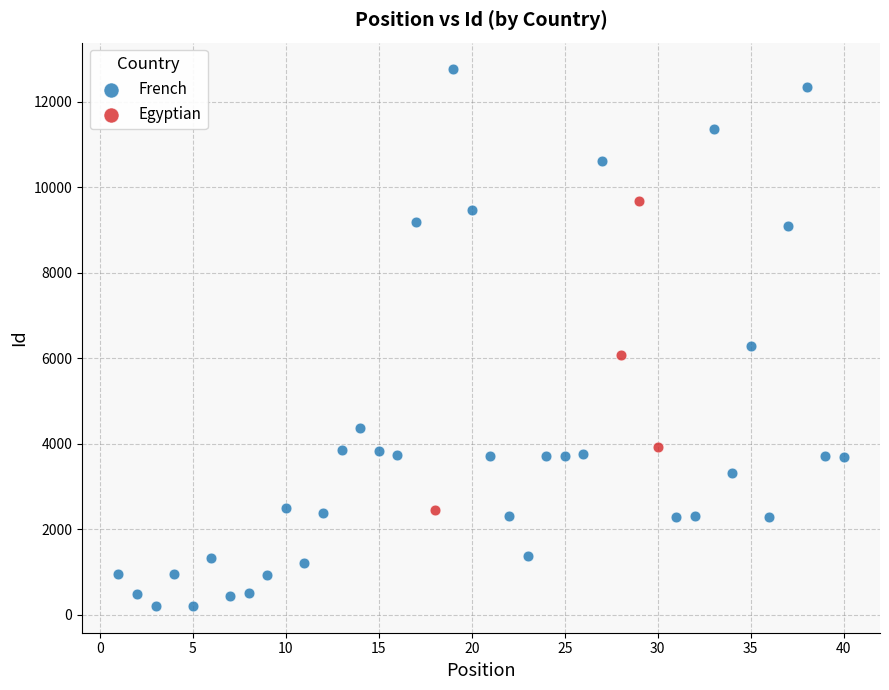

Which series has the largest Y range (max minus min)?

French